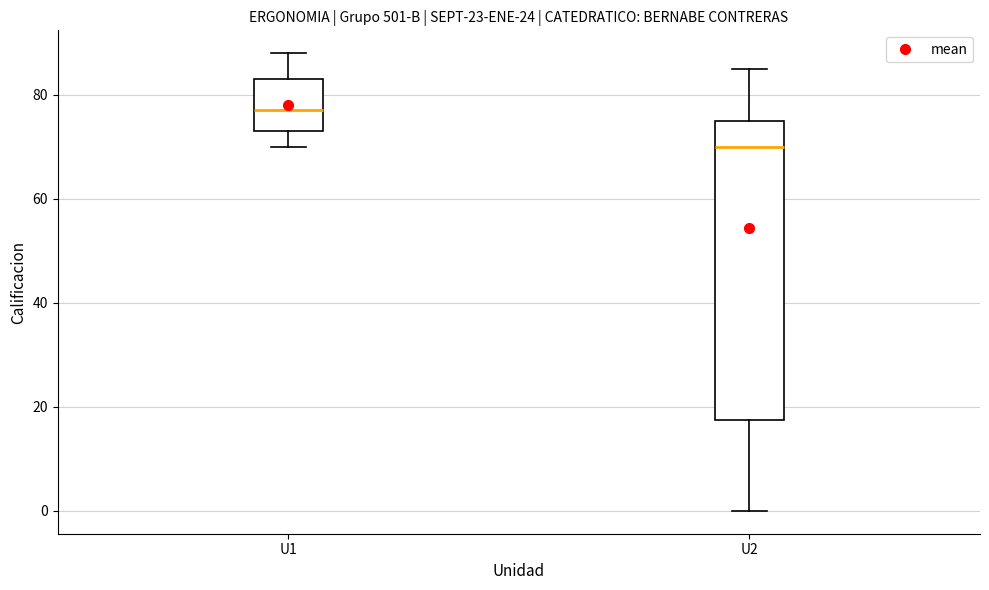

Where does the upper whisker of the box for U2 end on the y-axis? The values are not printed on the chart, so give them approximately, as read against the axis.

86